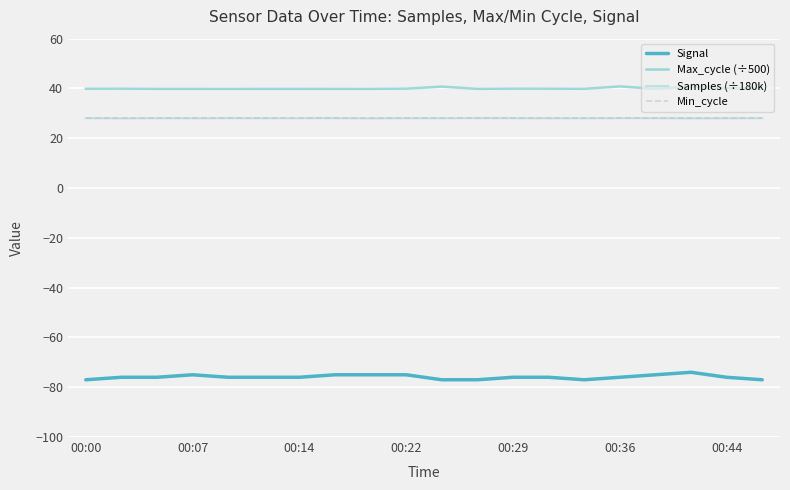

Which series has the largest range (max minus min)?

Signal